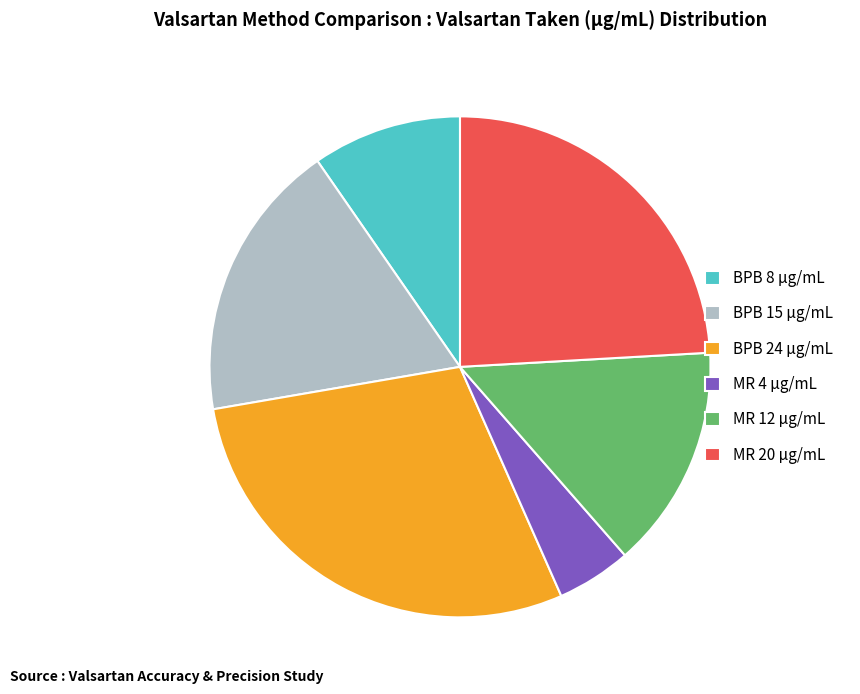

Count the number of slices in the pie.

6